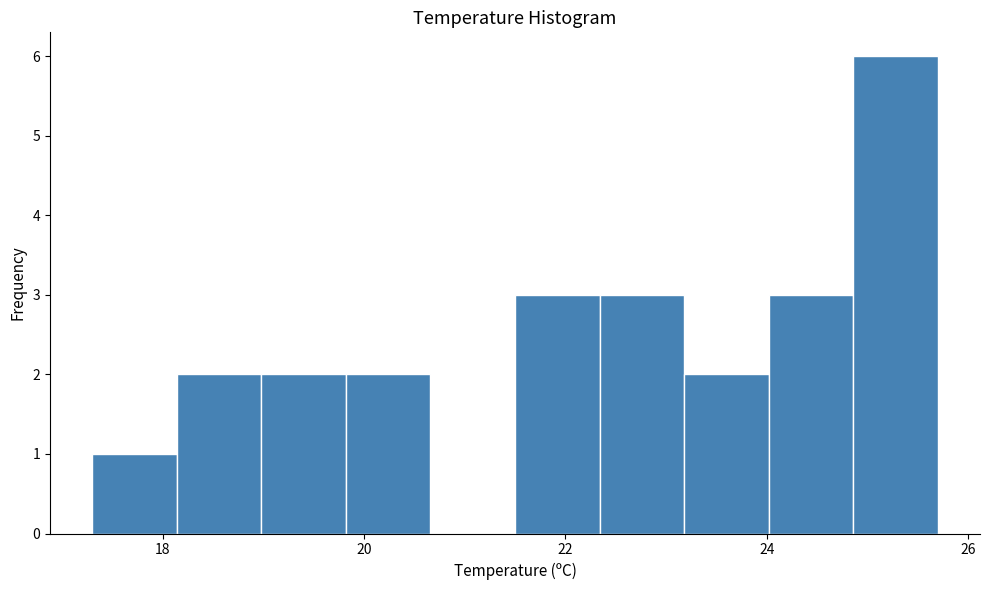

Reading left to right, list every bar in this chart as the range it spans on the x-axis followed by its height. Neither the bar edges nor the heights are printed on the chart, so give them approximately, as read against the axes.

17.30 to 18.14: 1
18.14 to 18.98: 2
18.98 to 19.82: 2
19.82 to 20.66: 2
20.66 to 21.50: 0
21.50 to 22.34: 3
22.34 to 23.18: 3
23.18 to 24.02: 2
24.02 to 24.86: 3
24.86 to 25.70: 6